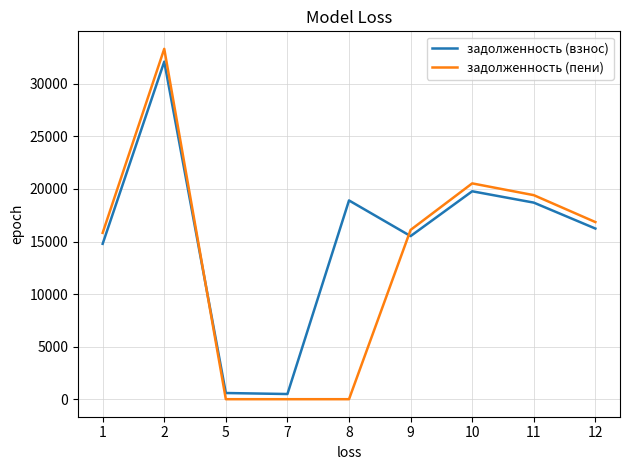

How many series are shown in this chart?

2